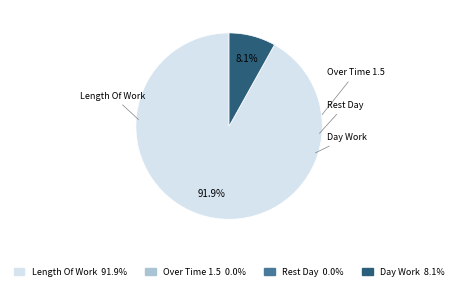

Between Length Of Work and Day Work, which is larger?

Length Of Work